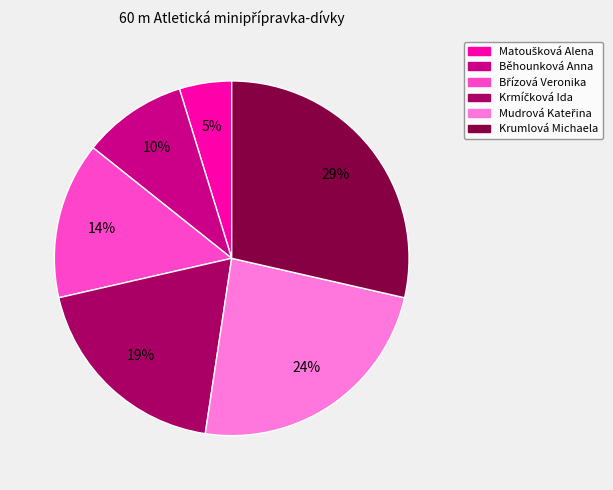

Is there any slice that represents more than half of the pie?

No